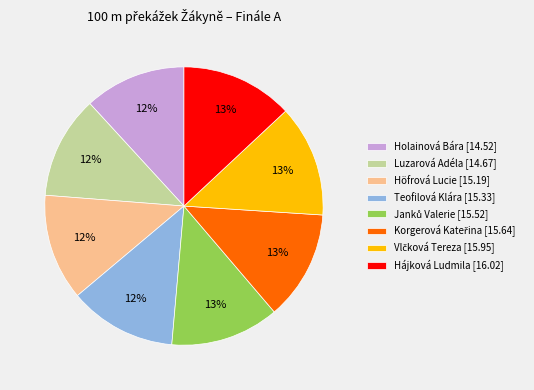

Does any single category account for the majority?

No